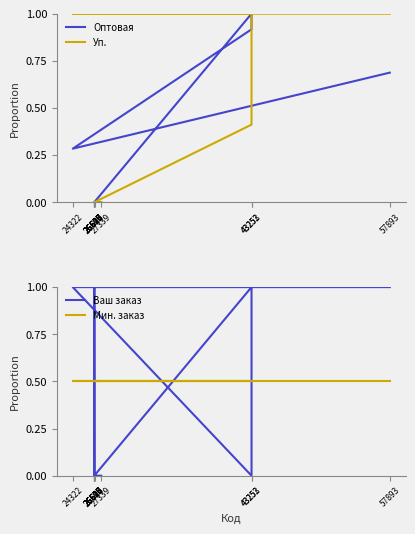

Rank the series by their average value, from lowest to highest.

Оптовая, Уп., Ваш заказ, Мин. заказ